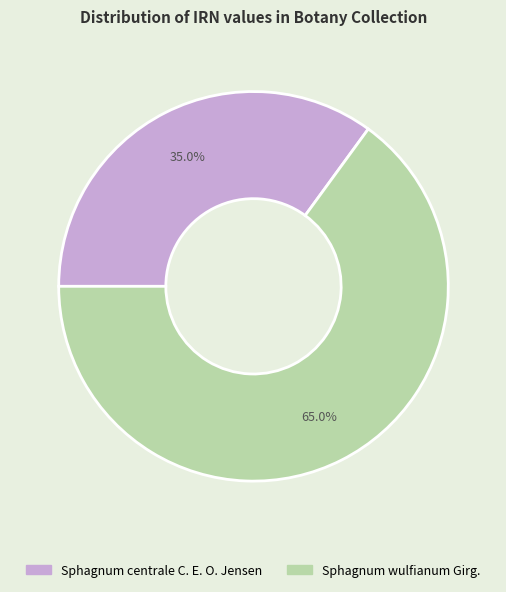

Between Sphagnum centrale C. E. O. Jensen and Sphagnum wulfianum Girg., which is larger?

Sphagnum wulfianum Girg.